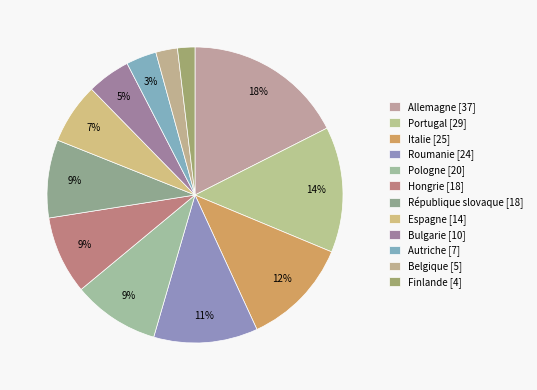

Does Belgique account for over 50% of the chart?

No